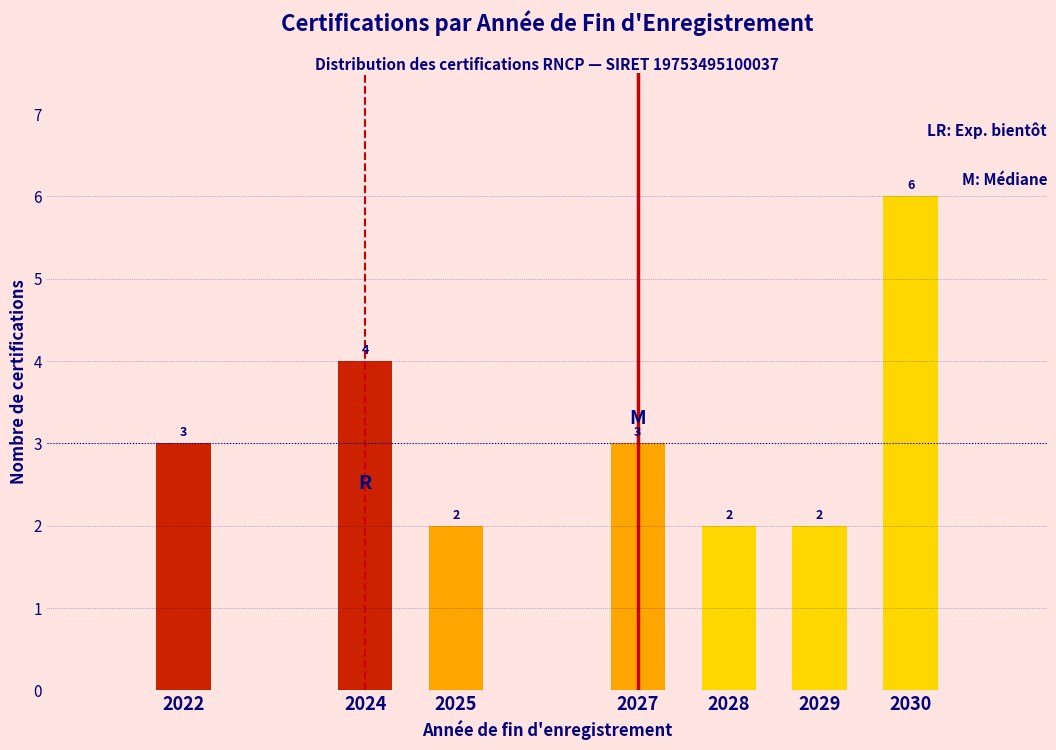

Reading left to right, transcribe all the data shown in this chart.

2022=3	2024=4	2025=2	2027=3	2028=2	2029=2	2030=6